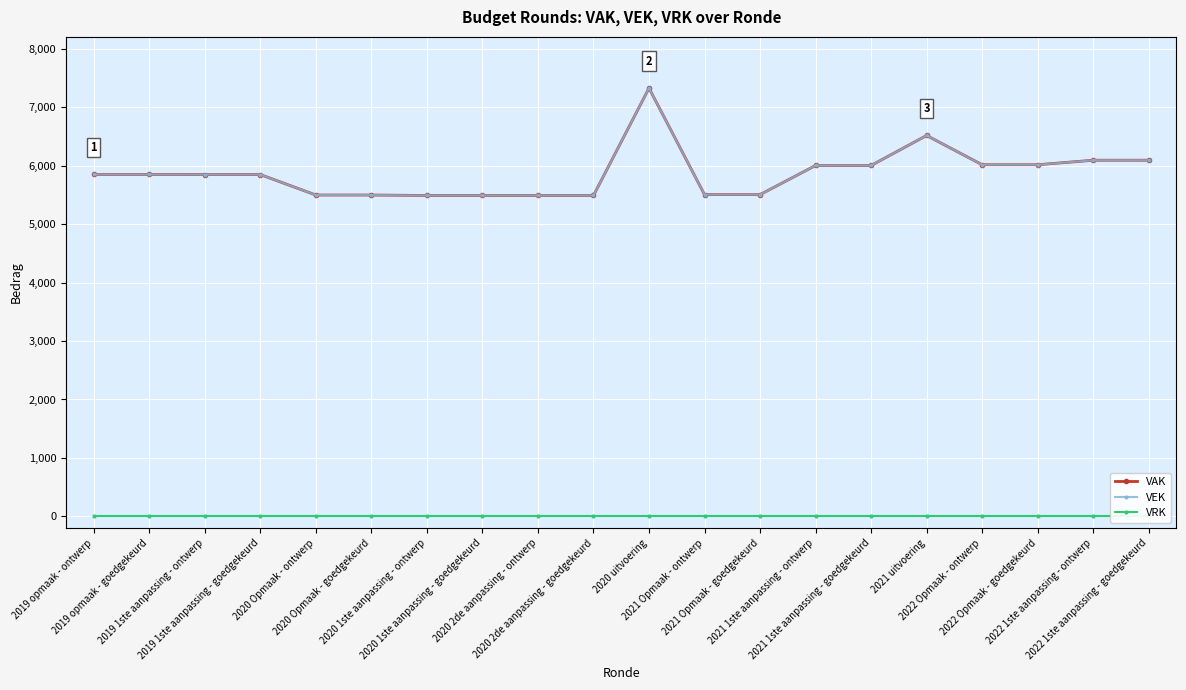

Reading left to right, transcribe all the data shown in this chart.

VAK: 5848	5848	5846	5846	5496	5496	5488	5488	5488	5488	7324	5503	5503	6001	6001	6514	6014	6014	6091	6091
VEK: 5848	5848	5846	5846	5496	5496	5488	5488	5488	5488	7324	5503	5503	6001	6001	6514	6014	6014	6091	6091
VRK: 0	0	0	0	0	0	0	0	0	0	0	0	0	0	0	0	0	0	0	0